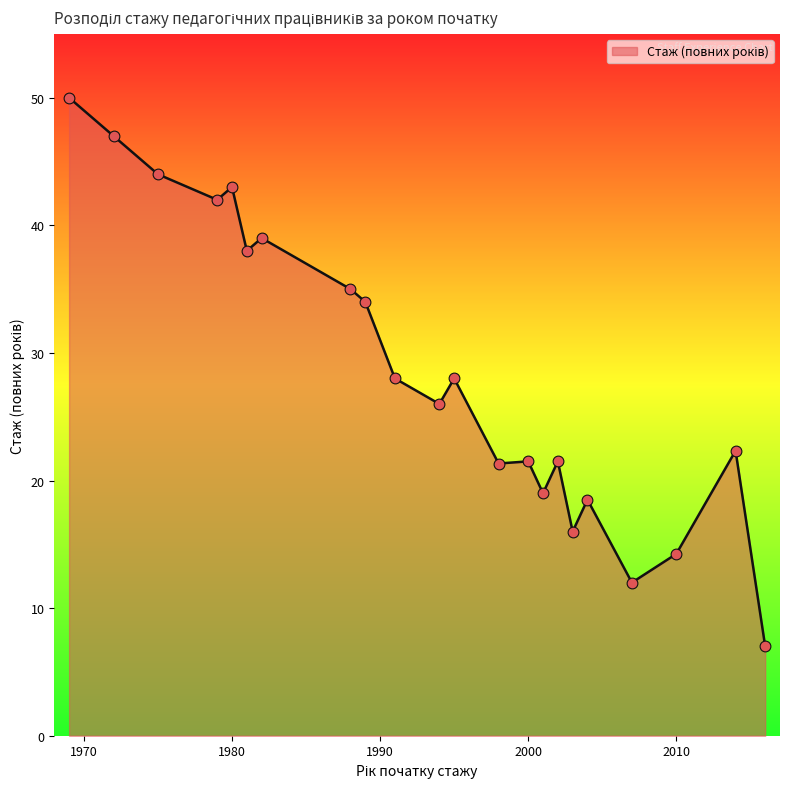

What is the difference between the maximum and minimum values?

43.0